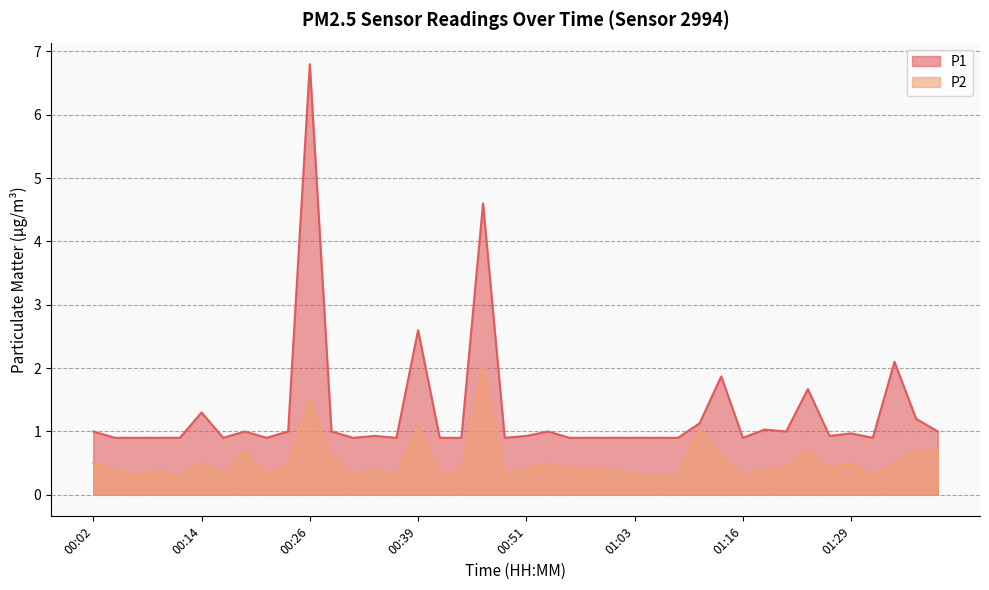

List the labels in order of P1 value, smallest first.

00:04, 00:07, 00:09, 00:11, 00:16, 00:21, 00:31, 00:36, 00:41, 00:44, 00:49, 00:56, 00:58, 01:01, 01:03, 01:06, 01:08, 01:16, 01:31, 00:34, 00:51, 01:26, 01:29, 00:02, 00:19, 00:24, 00:29, 00:54, 01:21, 01:39, 01:19, 01:11, 01:36, 00:14, 01:24, 01:13, 01:34, 00:39, 00:46, 00:26